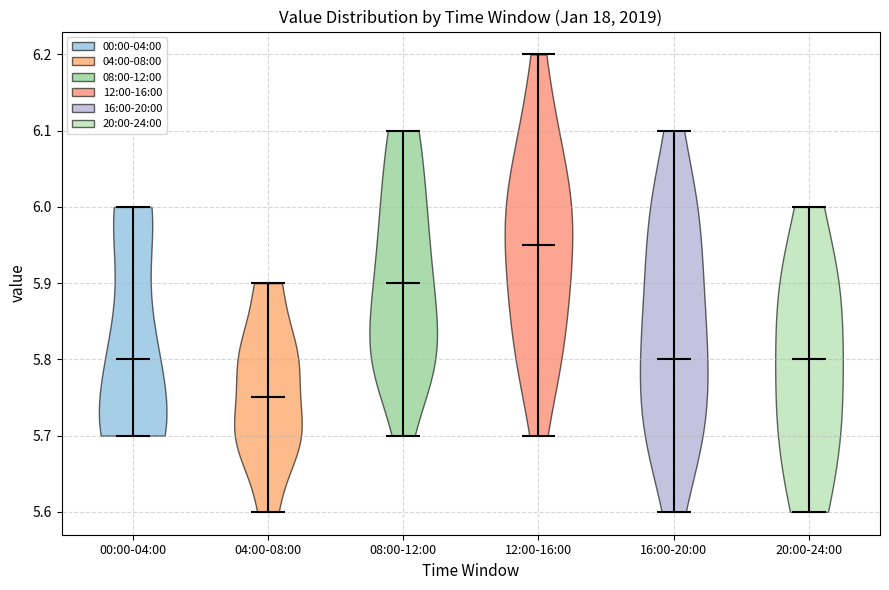

Reading left to right, read every violin against the y-axis: where its median line is, and the lowest and highest points it reaches. The values are not printed on the chart, so give them approximately, as read against the axis.

00:00-04:00: median line 5.80, lowest point 5.70, highest point 6.00
04:00-08:00: median line 5.75, lowest point 5.60, highest point 5.90
08:00-12:00: median line 5.90, lowest point 5.70, highest point 6.10
12:00-16:00: median line 5.95, lowest point 5.70, highest point 6.20
16:00-20:00: median line 5.80, lowest point 5.60, highest point 6.10
20:00-24:00: median line 5.80, lowest point 5.60, highest point 6.00